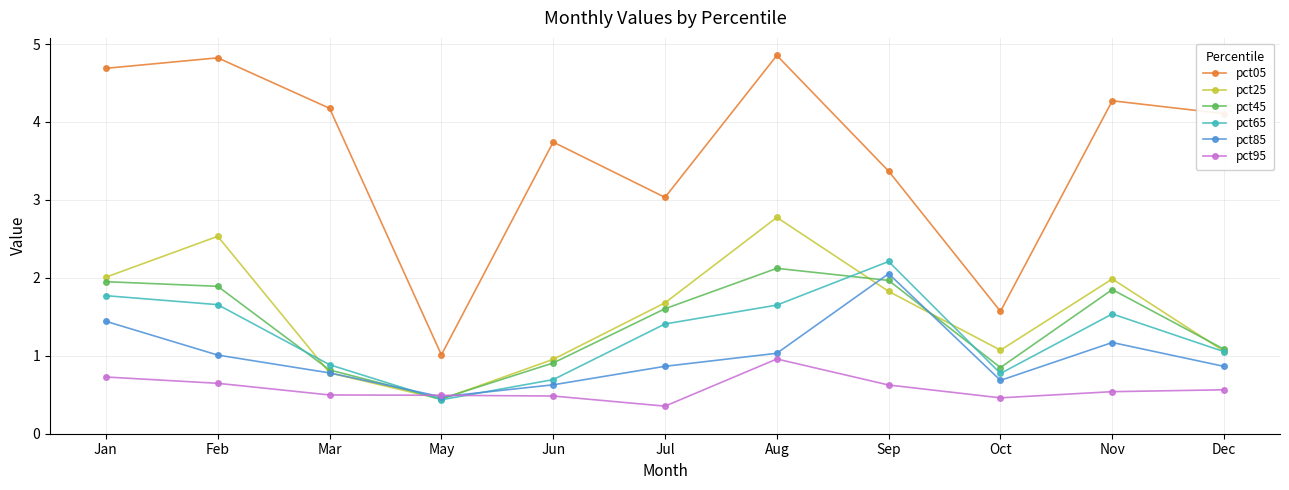

Which series has the widest spread of values?

pct05